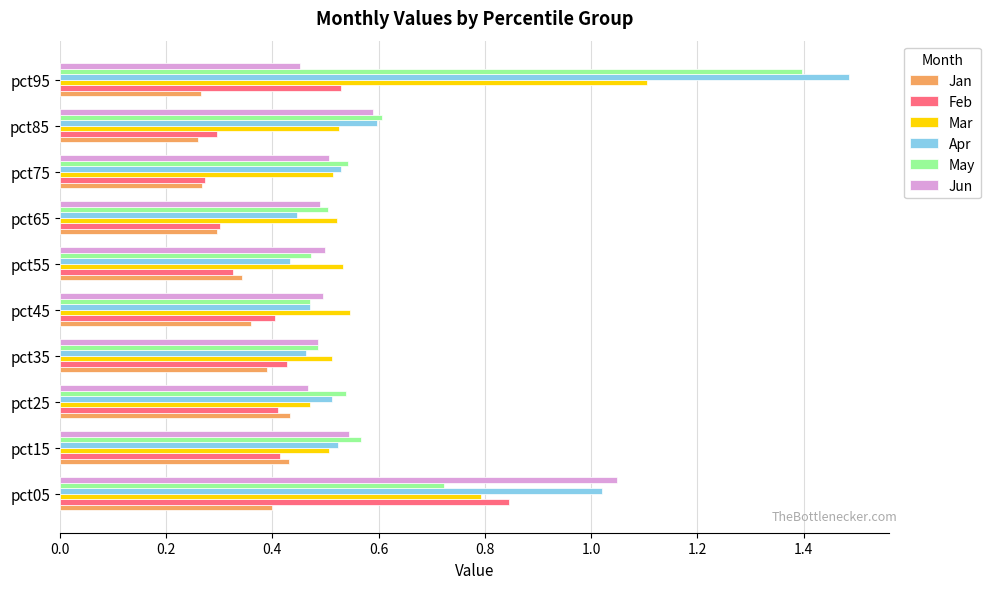

Which series has the largest range (max minus min)?

Apr